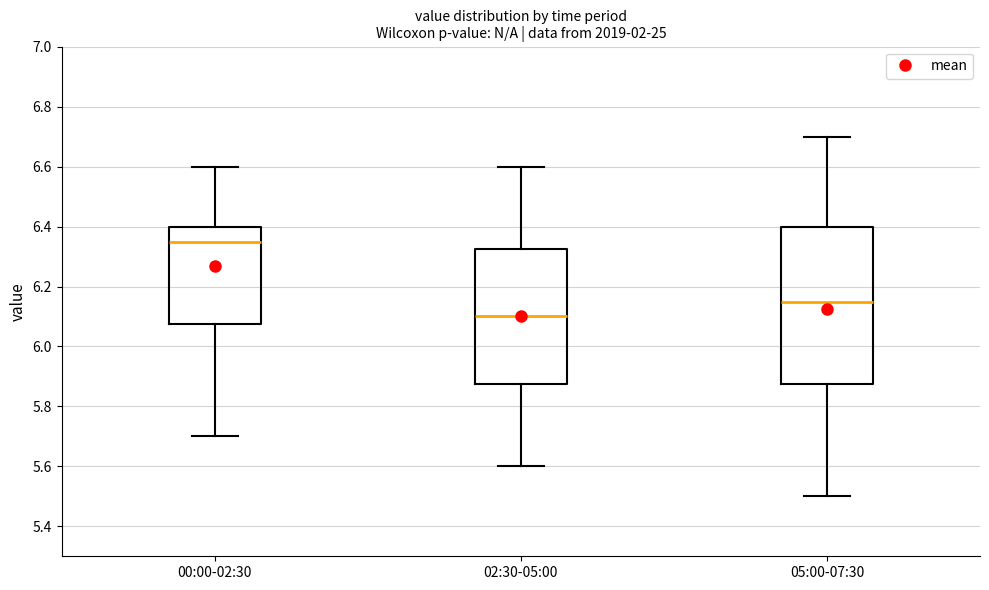

Which box is the tallest, from its lower edge to its upper edge?

05:00-07:30